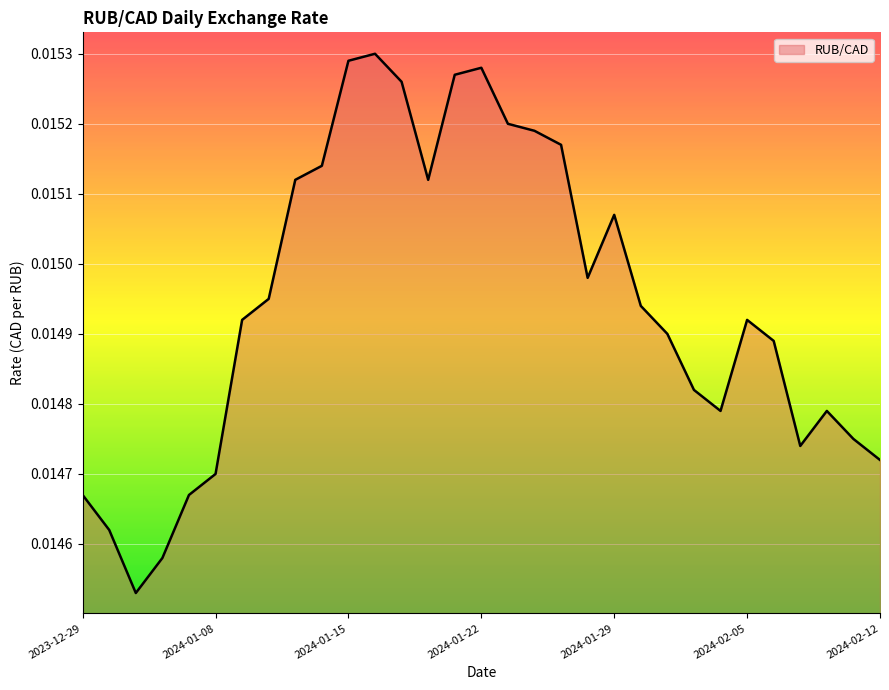

List the labels in order of value, smallest first.

2024-01-03, 2024-01-04, 2024-01-02, 2023-12-29, 2024-01-05, 2024-01-08, 2024-02-12, 2024-02-07, 2024-02-09, 2024-02-02, 2024-02-08, 2024-02-01, 2024-02-06, 2024-01-31, 2024-01-09, 2024-02-05, 2024-01-30, 2024-01-10, 2024-01-26, 2024-01-29, 2024-01-11, 2024-01-18, 2024-01-12, 2024-01-25, 2024-01-24, 2024-01-23, 2024-01-17, 2024-01-19, 2024-01-22, 2024-01-15, 2024-01-16